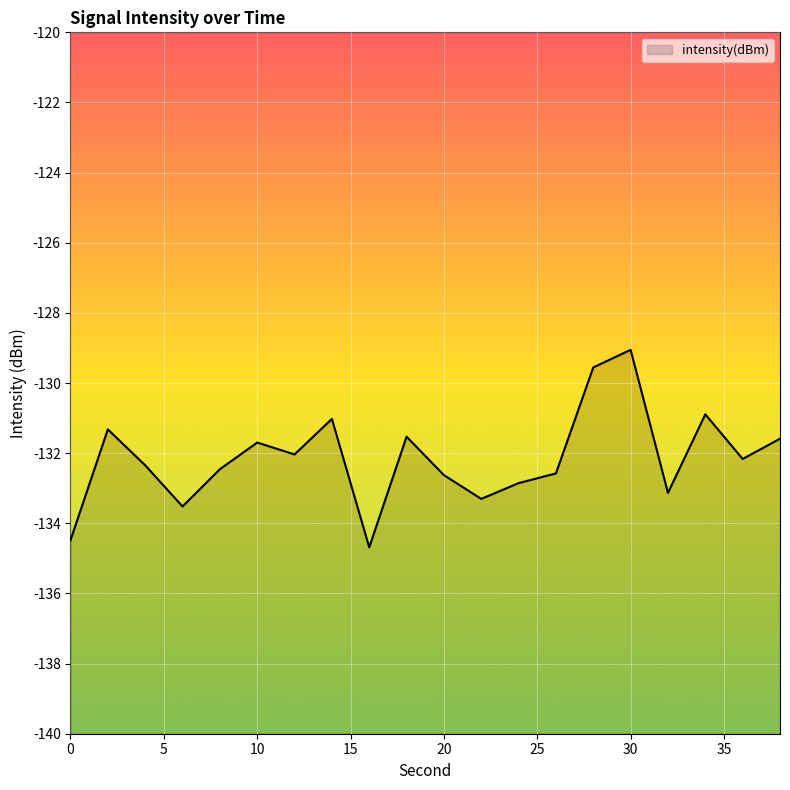

What value does the data have at 15?

-133.5